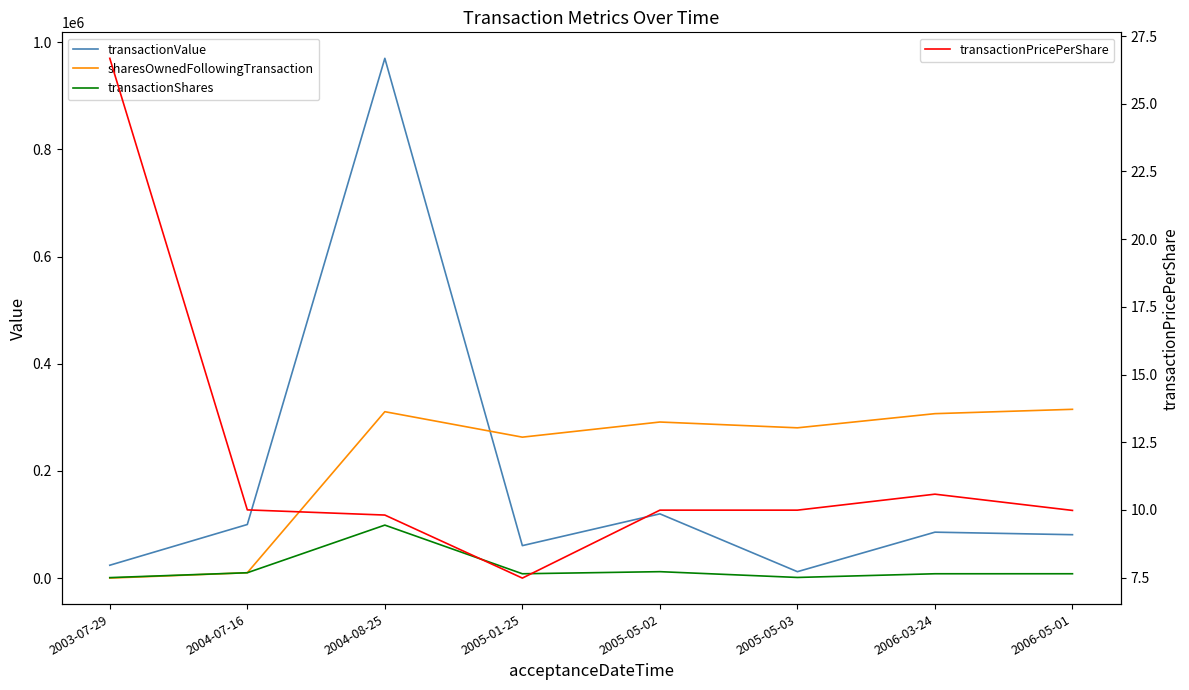

What is the spread (max minus min) of values at 2006-05-01?

314906.0